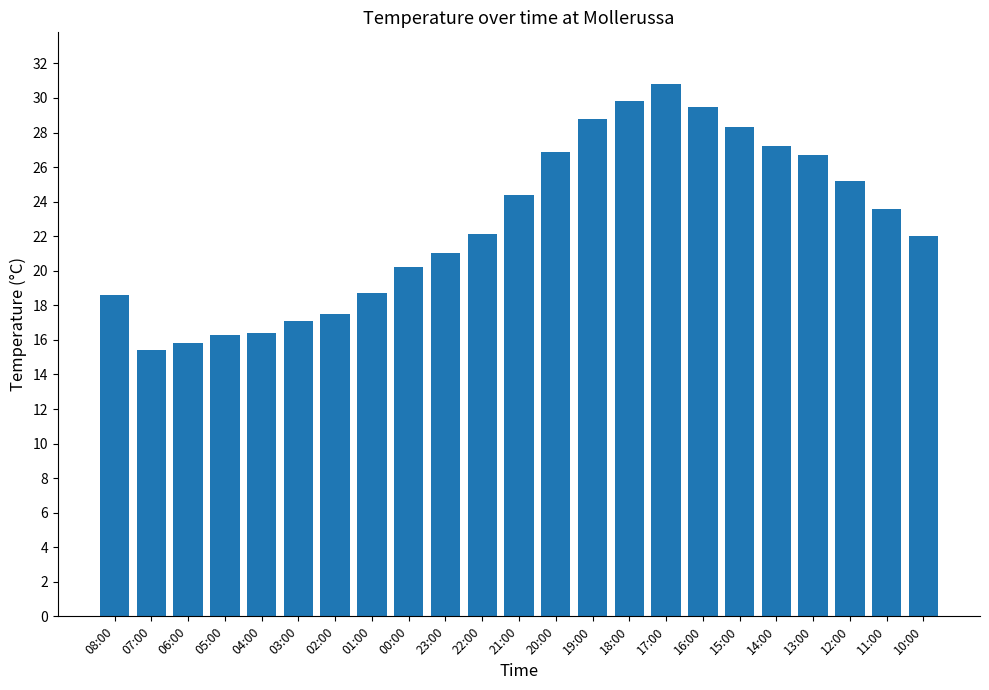

How many series are shown in this chart?

1